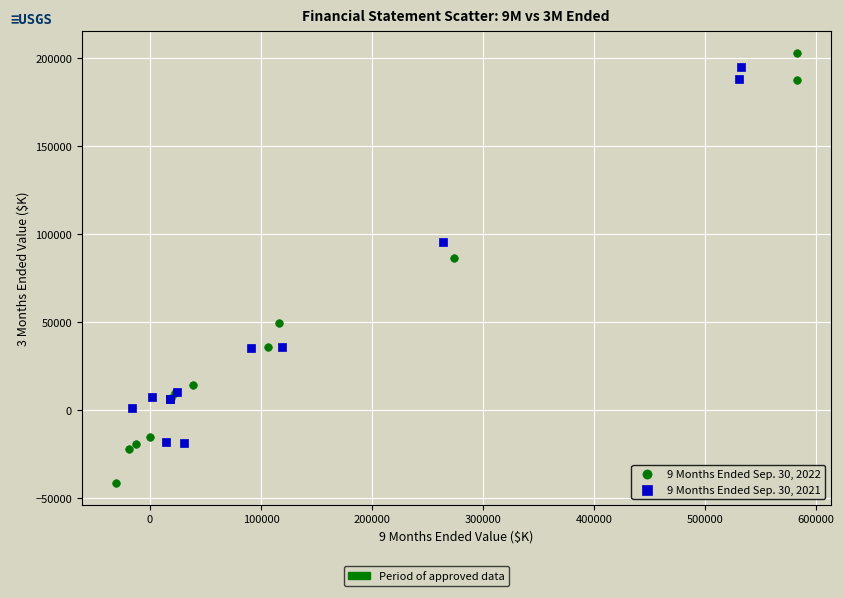

What are all the series names shown in the legend?

9 Months Ended Sep. 30, 2022, 9 Months Ended Sep. 30, 2021